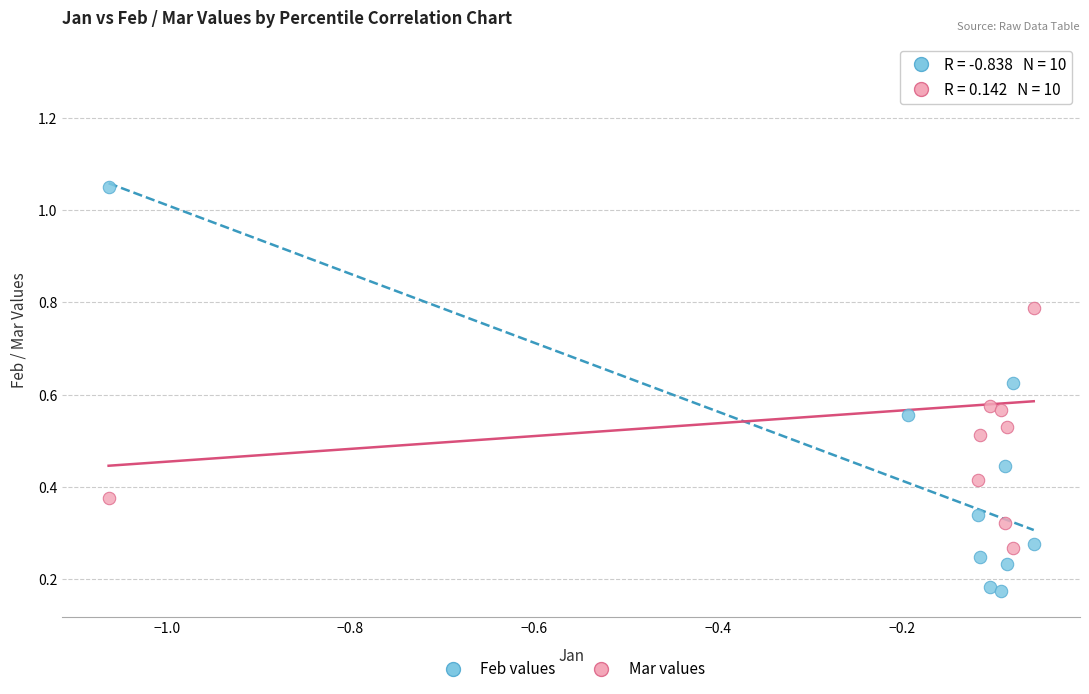

What is the X range (max minus min) for the scatter plot?

1.0